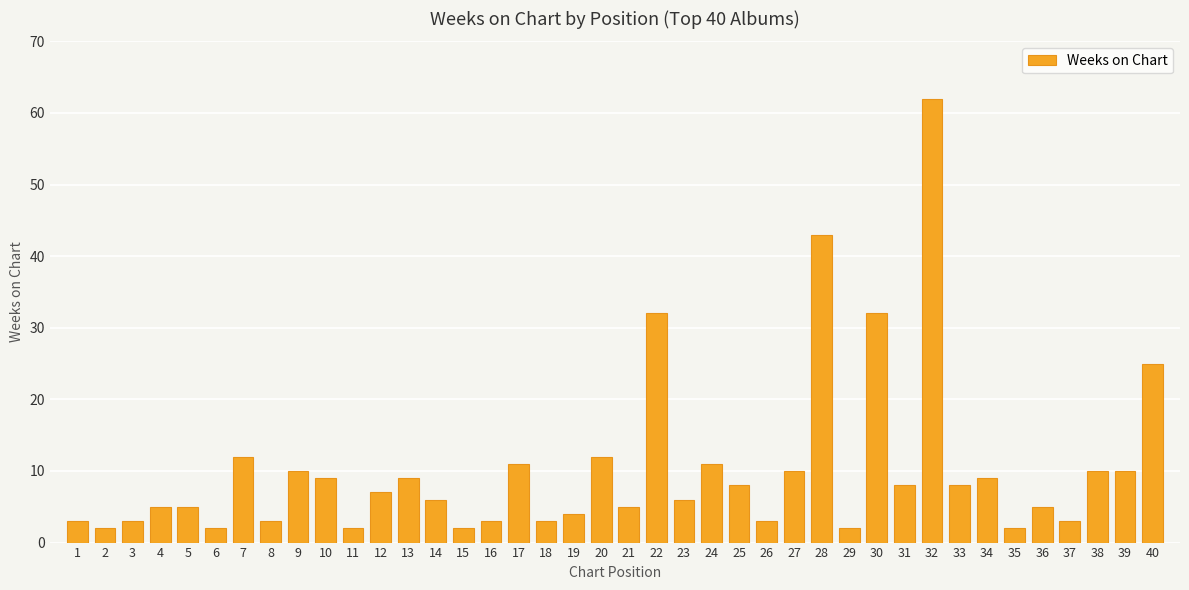

Between 4 and 8, which is larger?

4